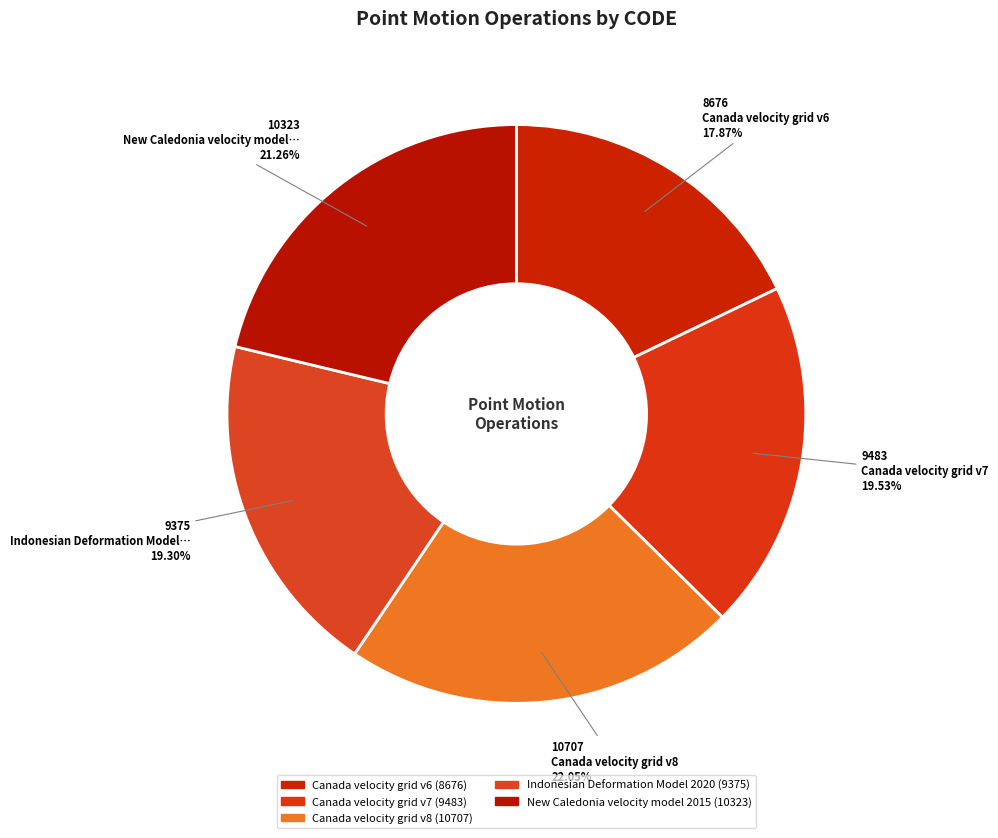

What is the smallest slice in the pie chart?

Canada velocity grid v6